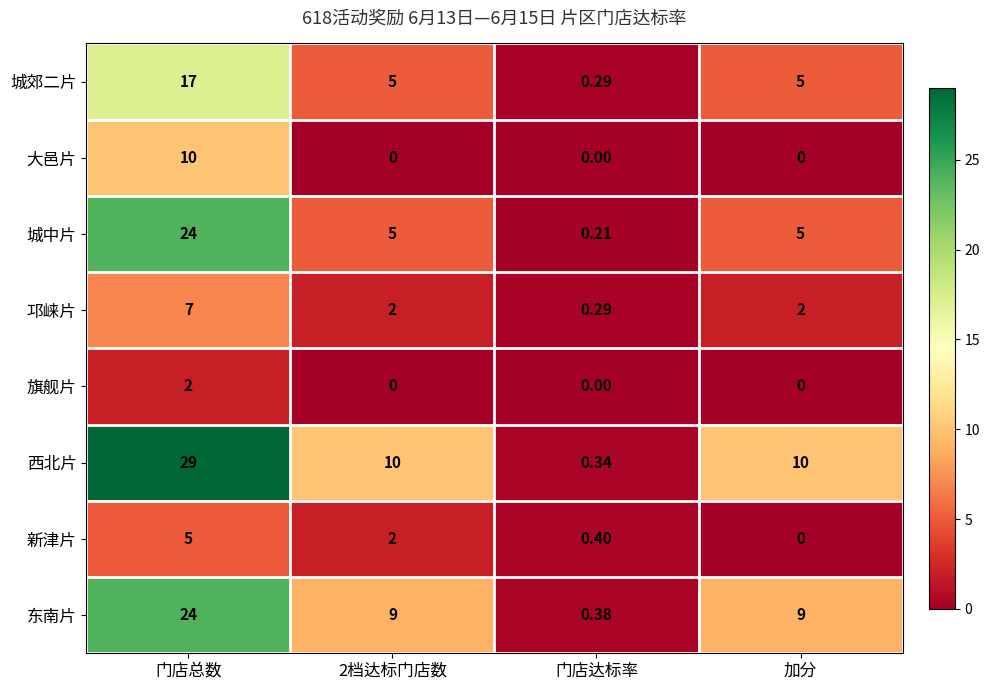

How many categories are shown in the chart?

4